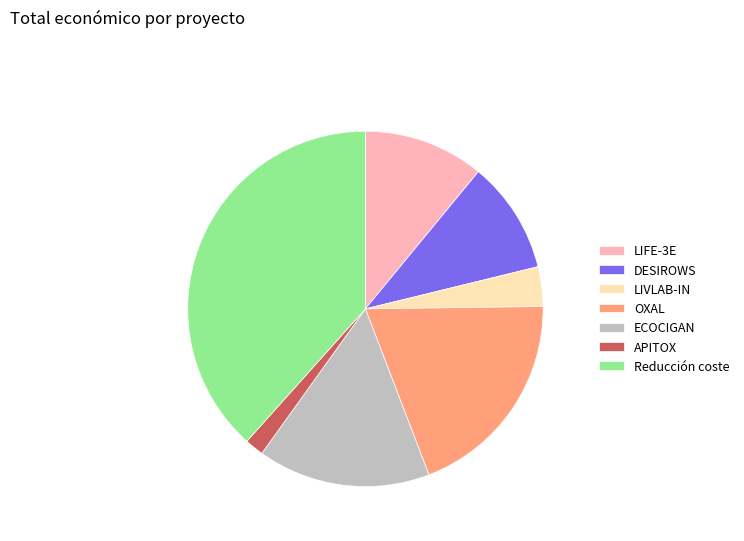

The DESIROWS slice represents 22% of the pie. True or false?

False